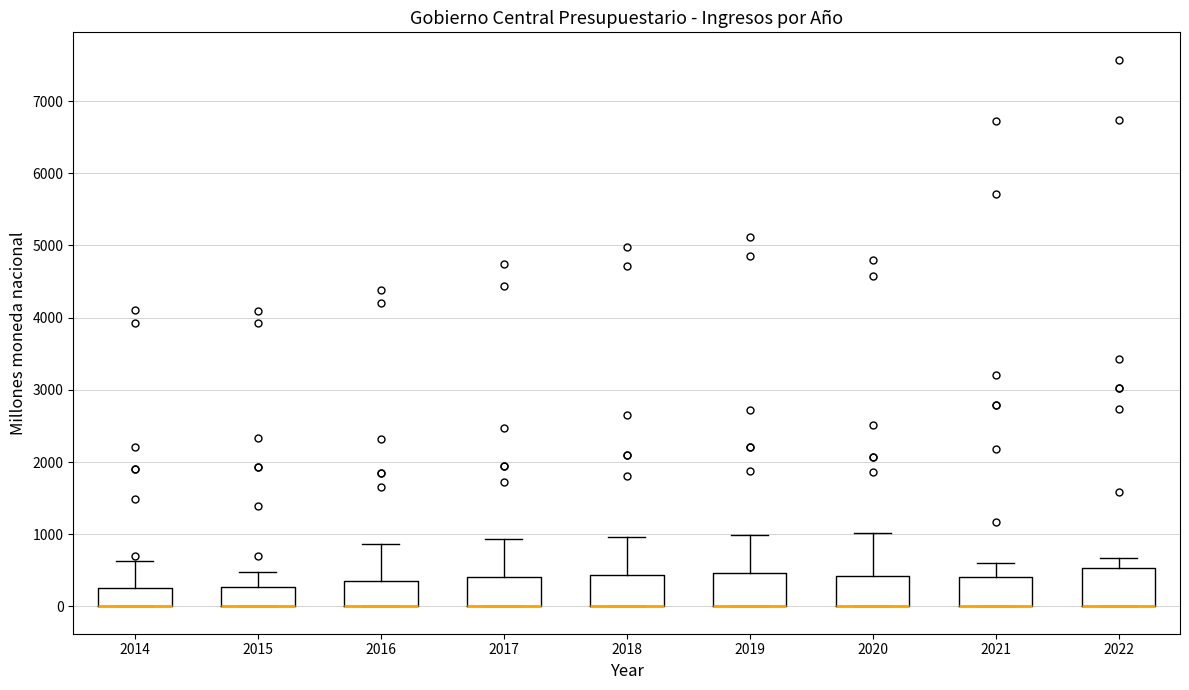

Reading left to right, read every box against the y-axis: the position of its median line, the range the box covers, and the ends of its whiskers. The values are not printed on the chart, so give them approximately, as read against the axis.

2014: median 0 (drawn on the box's lower edge), box 0 to 300, whiskers 0 to 600
2015: median 0 (drawn on the box's lower edge), box 0 to 300, whiskers 0 to 500
2016: median 0 (drawn on the box's lower edge), box 0 to 300, whiskers 0 to 900
2017: median 0 (drawn on the box's lower edge), box 0 to 400, whiskers 0 to 900
2018: median 0 (drawn on the box's lower edge), box 0 to 400, whiskers 0 to 1000
2019: median 0 (drawn on the box's lower edge), box 0 to 500, whiskers 0 to 1000
2020: median 0 (drawn on the box's lower edge), box 0 to 400, whiskers 0 to 1000
2021: median 0 (drawn on the box's lower edge), box 0 to 400, whiskers 0 to 600
2022: median 0 (drawn on the box's lower edge), box 0 to 500, whiskers 0 to 700